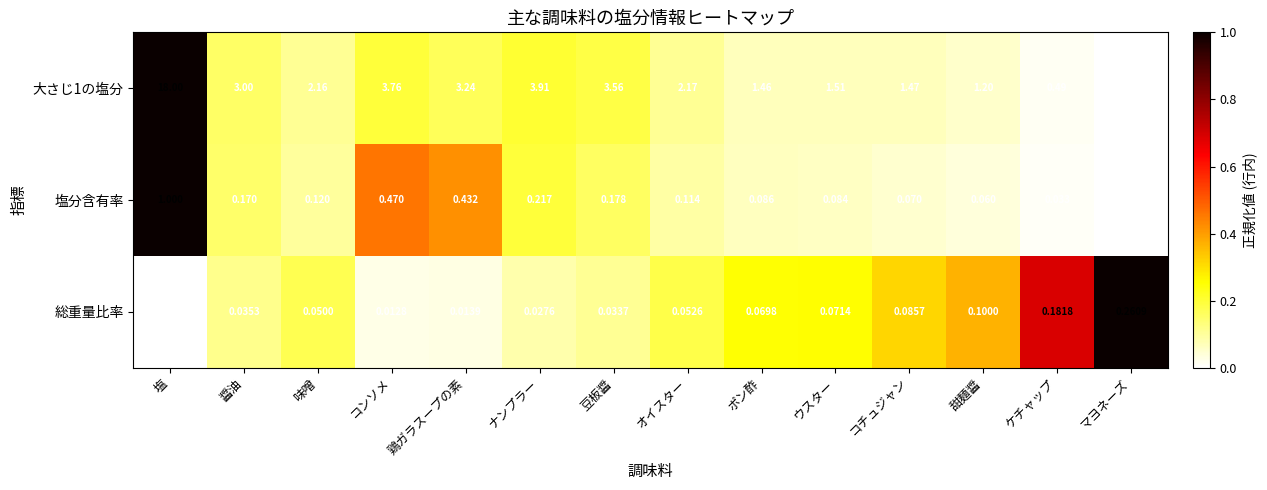

Which label corresponds to the largest value in the chart?

塩